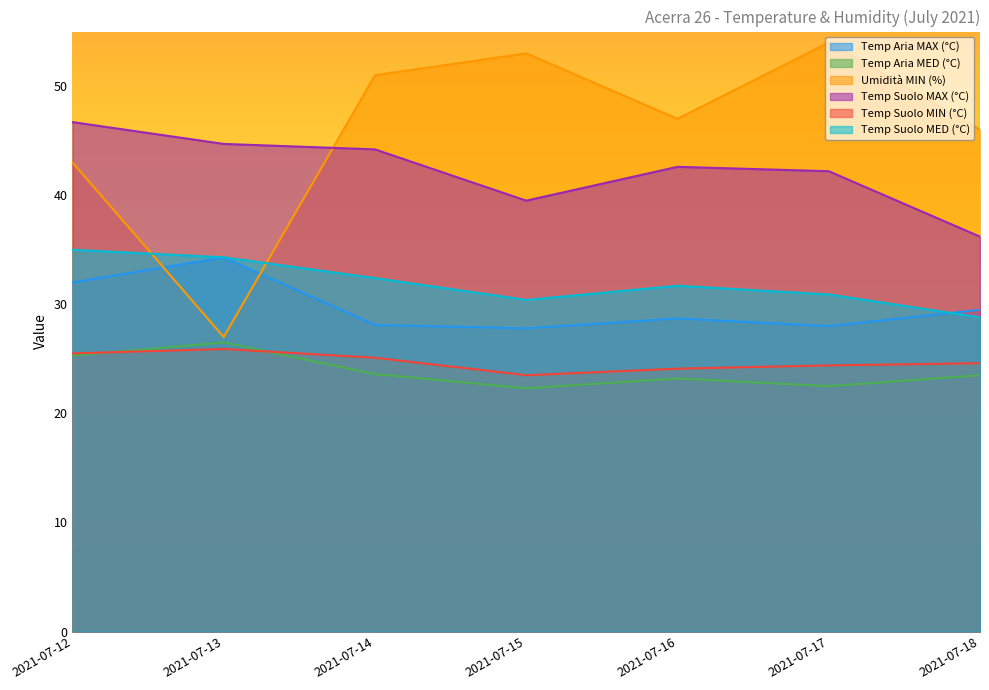

What is the value of the Temp Suolo MIN (°C) point at the 2nd from the left?

25.9